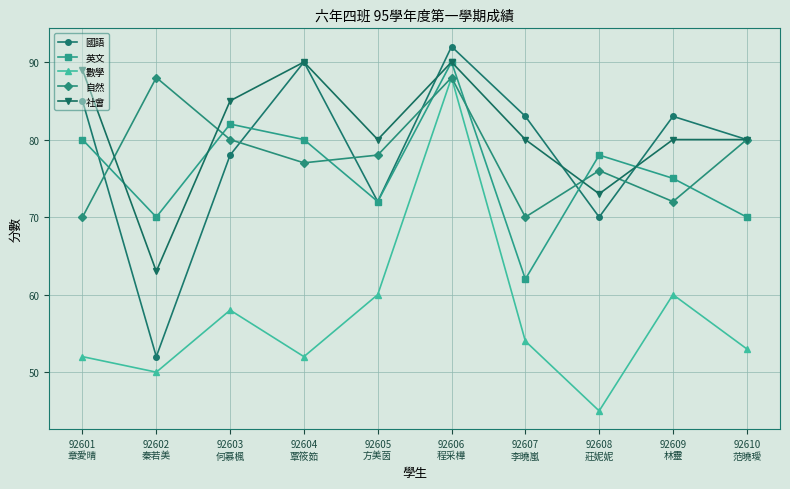

Is it true that 自然 equals 70 at 92601
章愛晴?

True